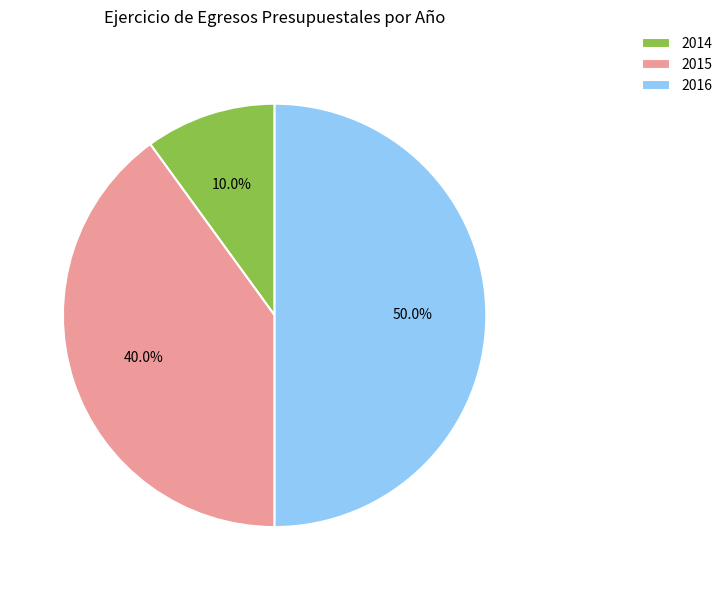

How many slices are in this pie chart?

3